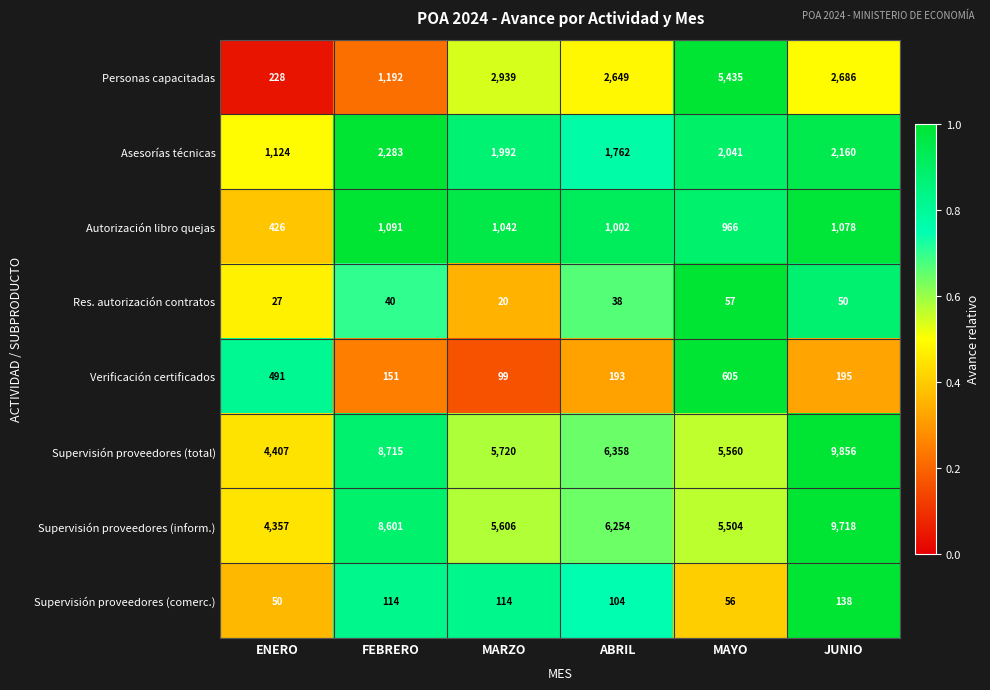

List the series in order of their peak value, lowest first.

Res. autorización contratos, Supervisión proveedores (comerc.), Verificación certificados, Autorización libro quejas, Asesorías técnicas, Personas capacitadas, Supervisión proveedores (inform.), Supervisión proveedores (total)